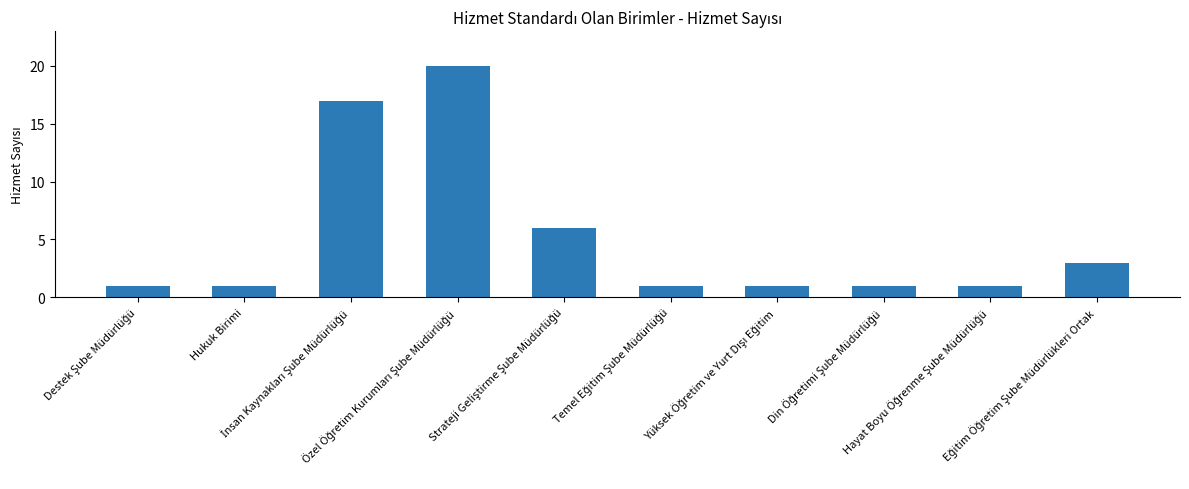

What is the difference between the maximum and minimum values?

19